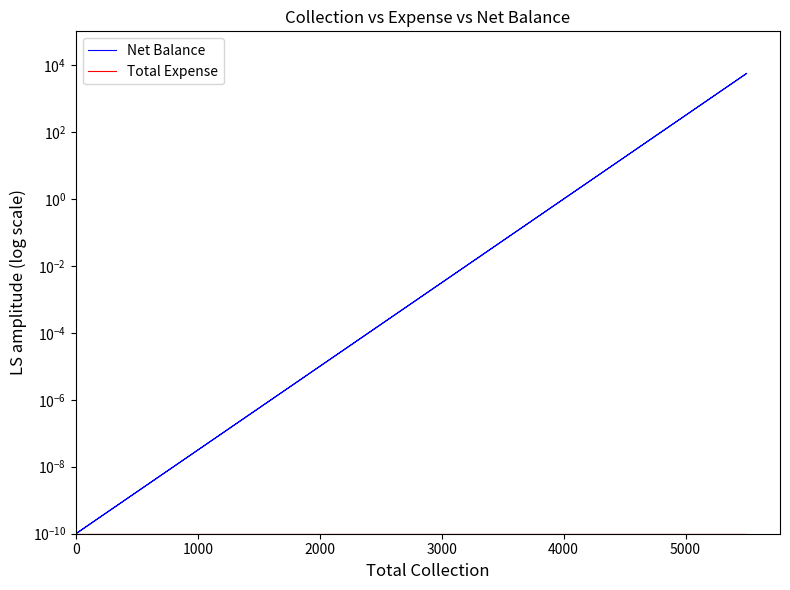

True or false: Total Expense has a value of 0.0 at 0.

True